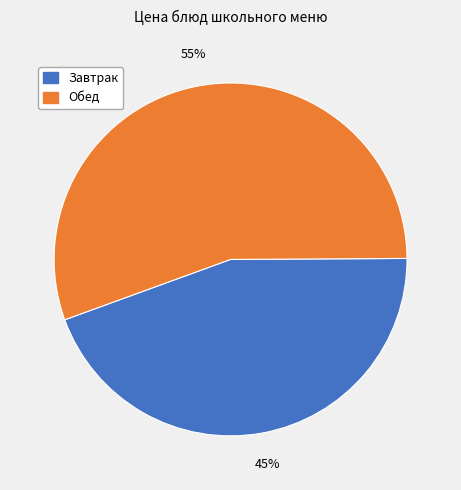

To the nearest percent, what is the average slice percentage?

50%